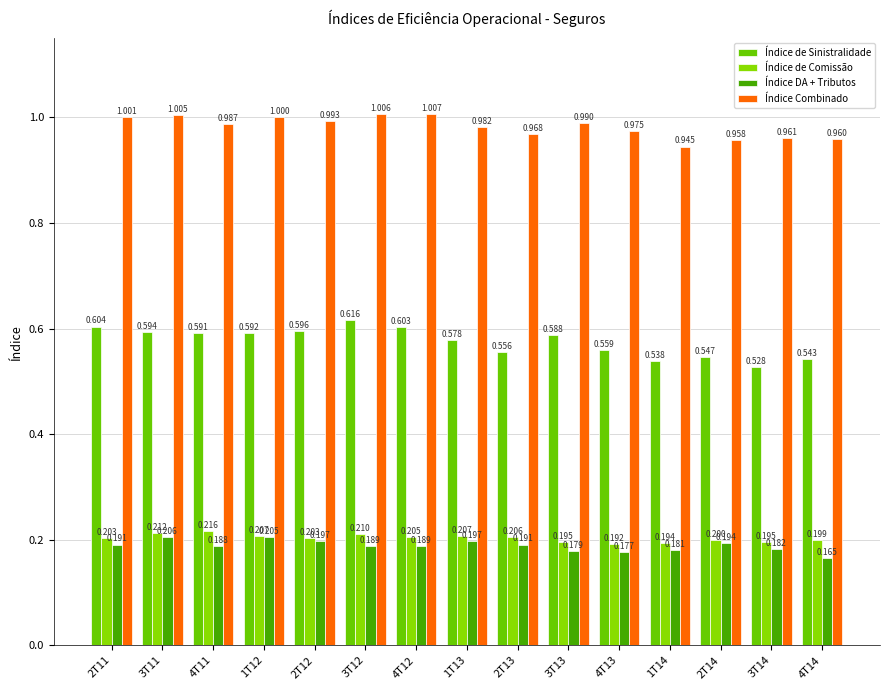

Is it true that Índice DA + Tributos equals 0.2 at 1T12?

True